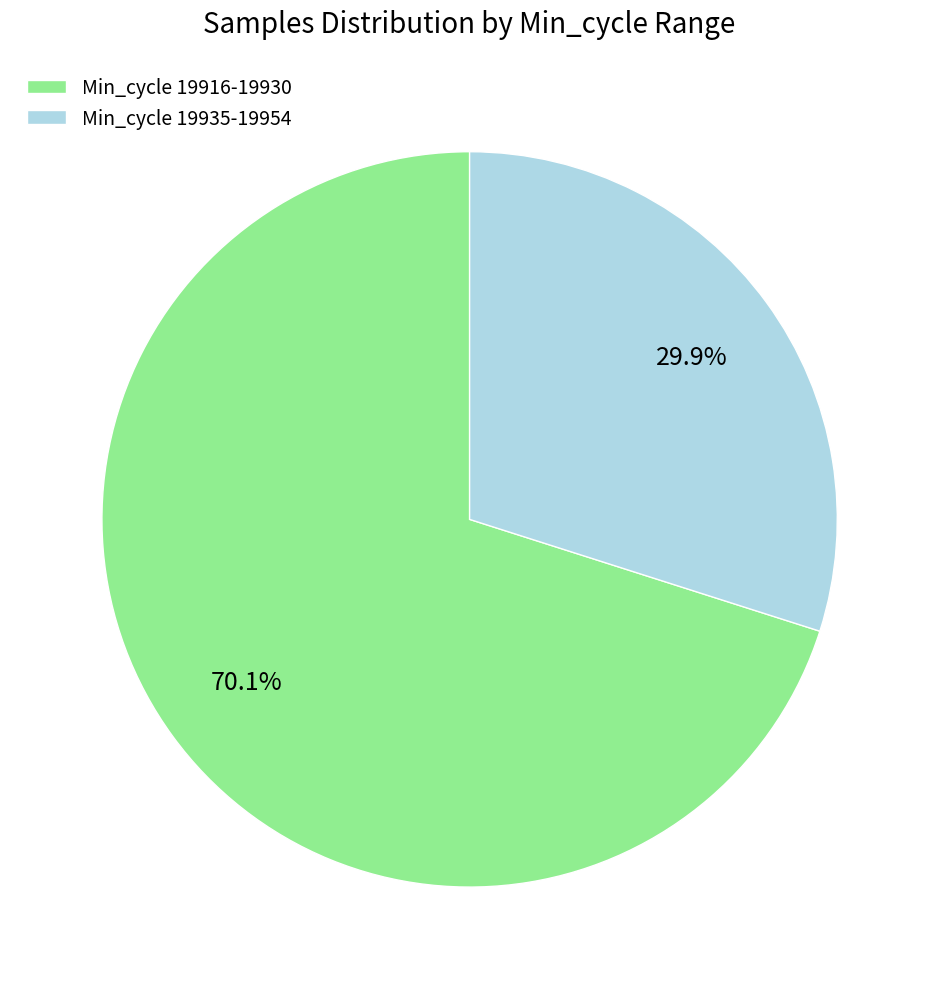

Which category has the smallest portion of the pie?

Min_cycle 19935-19954